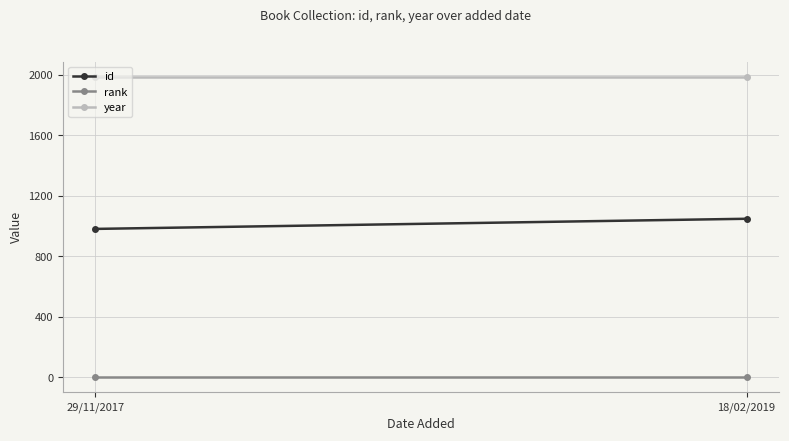

At which label does year reach its peak?

29/11/2017